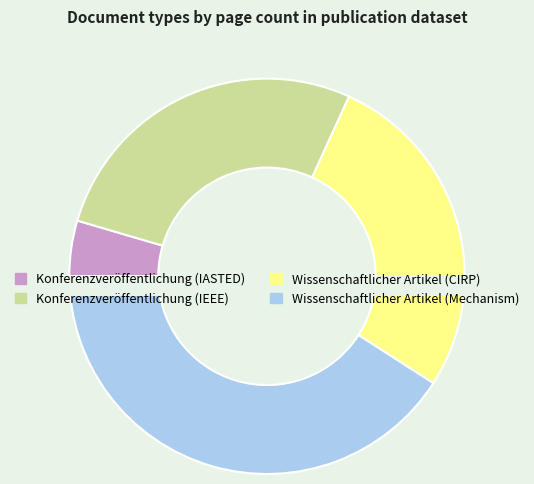

Count the number of slices in the pie.

4